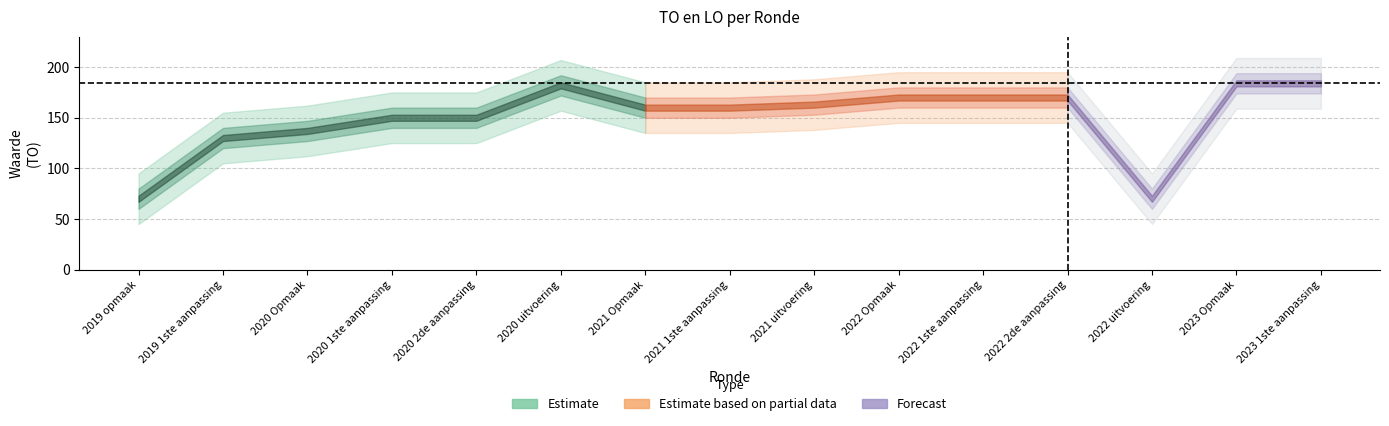

At how many categories does at least one series exceed 124?

13